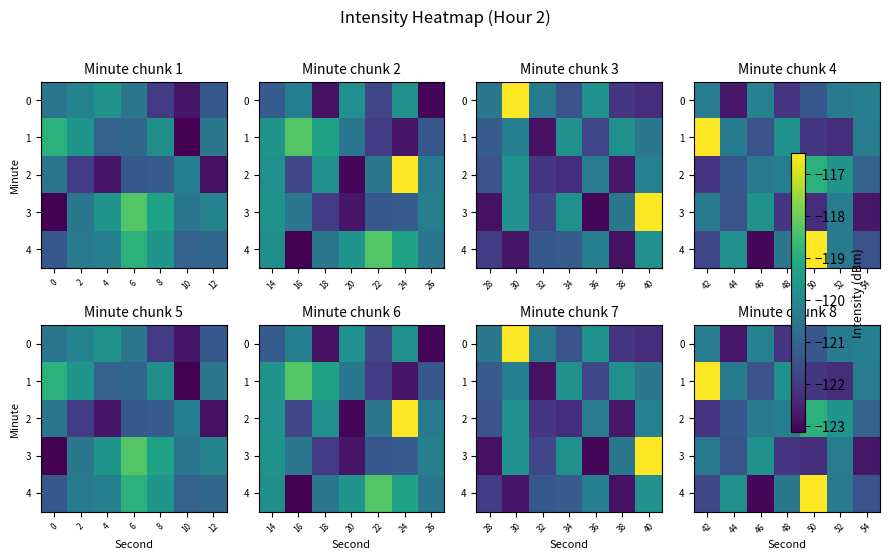

Rank the series by their maximum value, from highest to lowest.

1, 4, 2, 3, 0